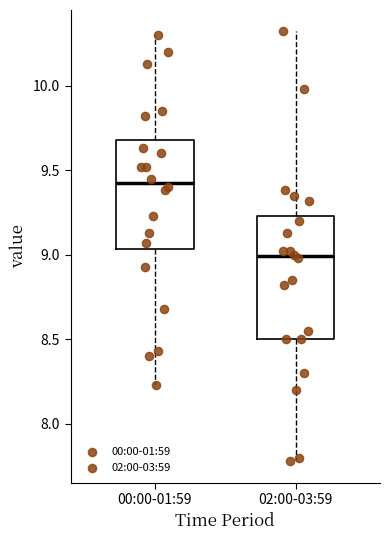

Reading left to right, transcribe this box plot: for each box, give where its median line is, the range the box spans, and where its two whiskers end, as read against the y-axis. The values are not printed on the chart, so give them approximately, as read against the axis.

00:00-01:59: median 9.45, box 9.05 to 9.70, whiskers 8.25 to 10.30
02:00-03:59: median 9.00, box 8.50 to 9.25, whiskers 7.80 to 10.30